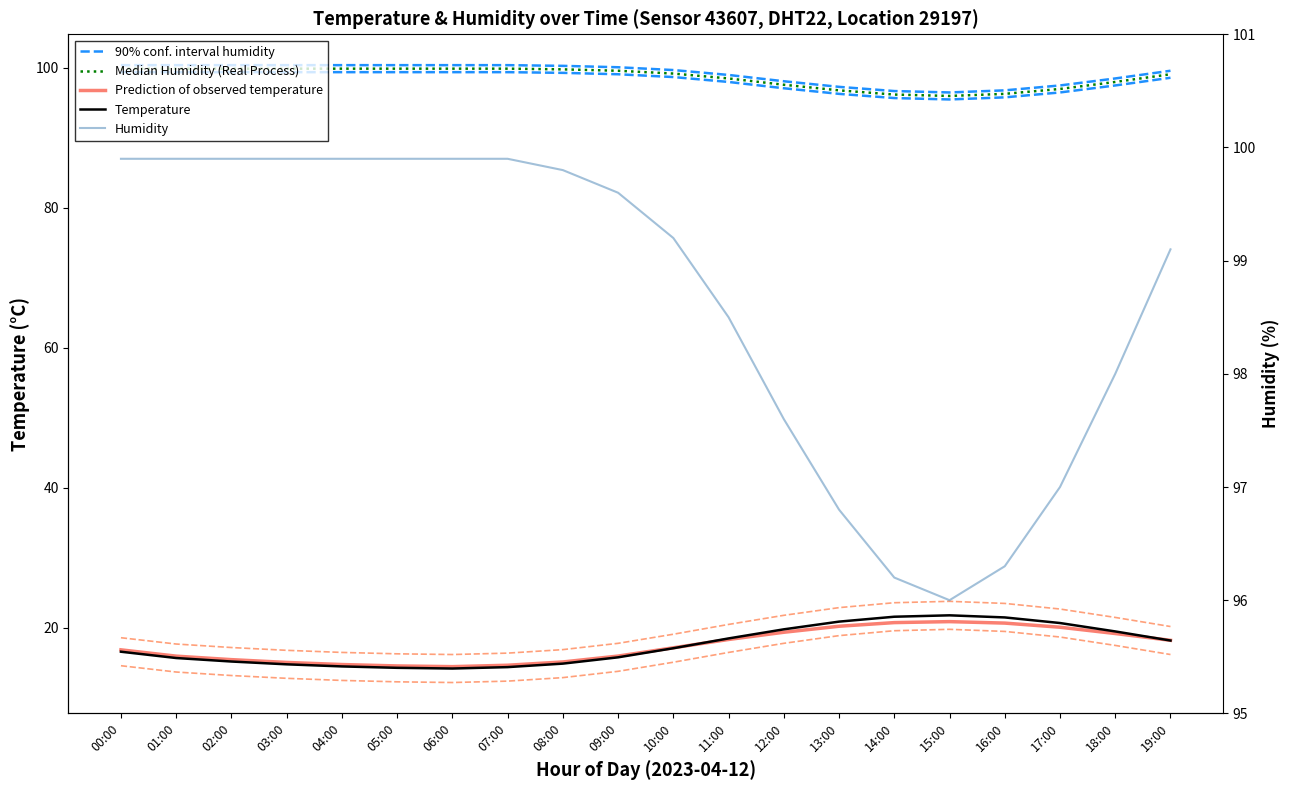

The 90% conf. interval humidity series shows 31.4 at 04:00. True or false?

False